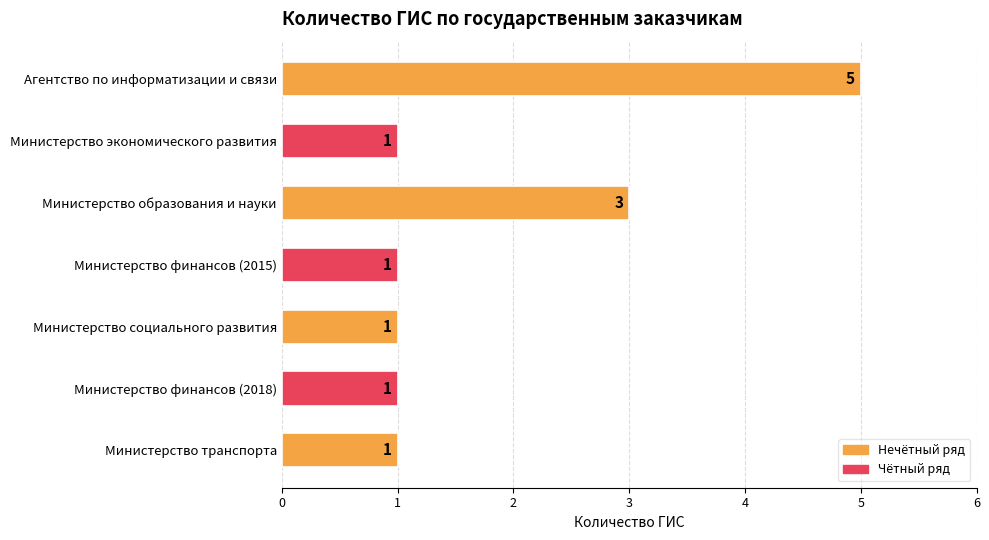

How many series are shown in this chart?

1